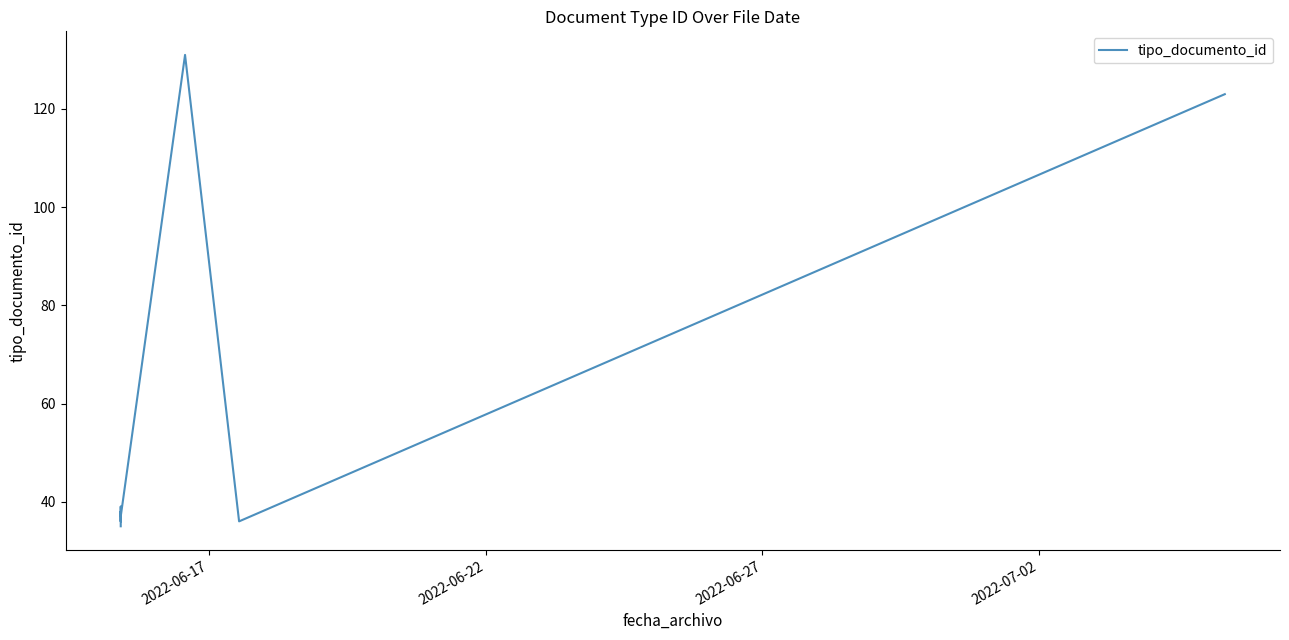

How many lines are shown in the chart?

1